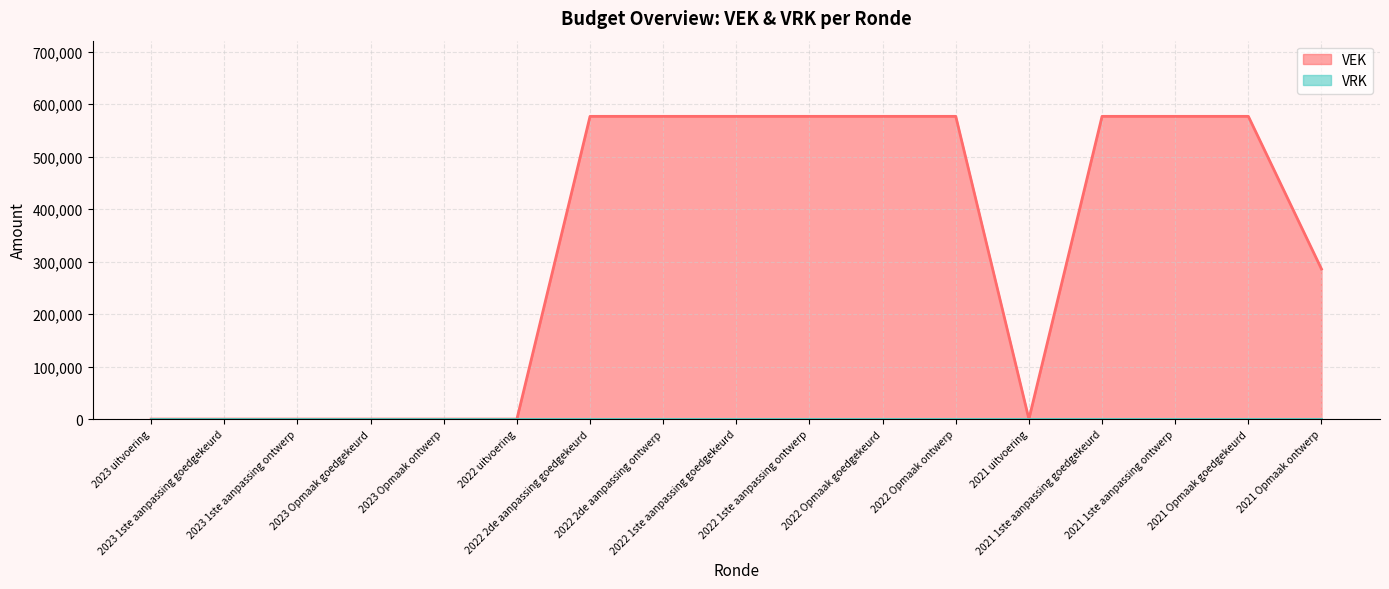

The value at 2022 Opmaak goedgekeurd is 223359. True or false?

False